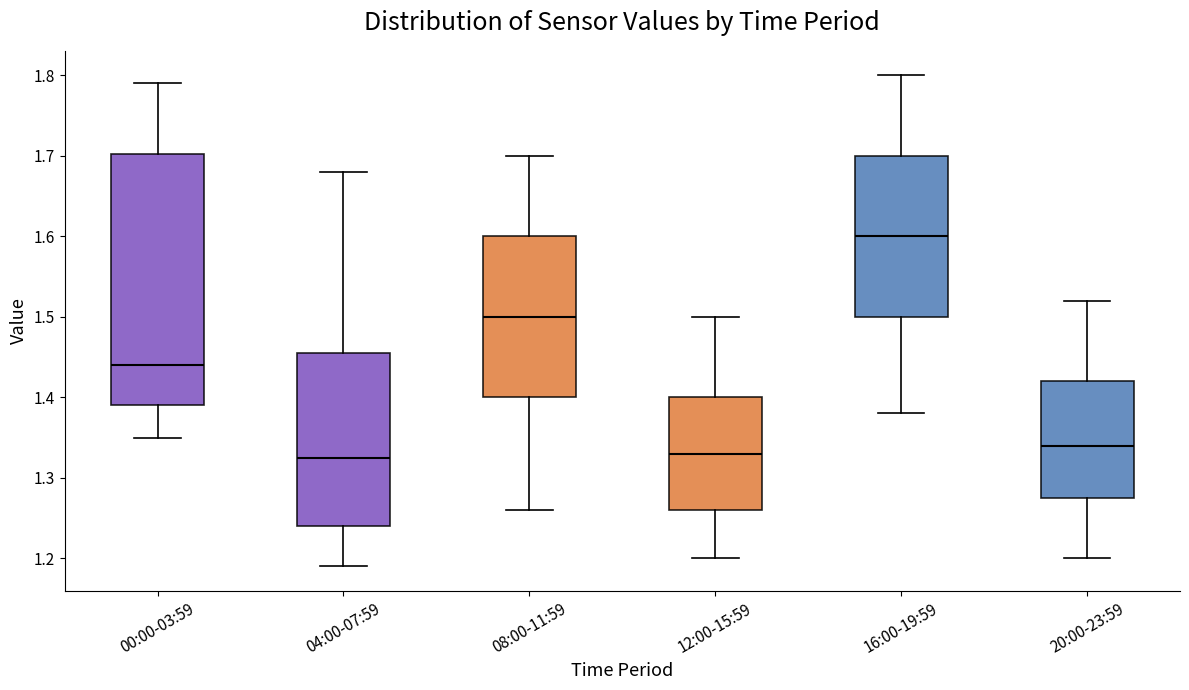

Reading left to right, transcribe this box plot: for each box, give where its median line is, the range the box spans, and where its two whiskers end, as read against the y-axis. The values are not printed on the chart, so give them approximately, as read against the axis.

00:00-03:59: median 1.44, box 1.39 to 1.70, whiskers 1.35 to 1.79
04:00-07:59: median 1.33, box 1.24 to 1.46, whiskers 1.19 to 1.68
08:00-11:59: median 1.50, box 1.40 to 1.60, whiskers 1.26 to 1.70
12:00-15:59: median 1.33, box 1.26 to 1.40, whiskers 1.20 to 1.50
16:00-19:59: median 1.60, box 1.50 to 1.70, whiskers 1.38 to 1.80
20:00-23:59: median 1.34, box 1.28 to 1.42, whiskers 1.20 to 1.52